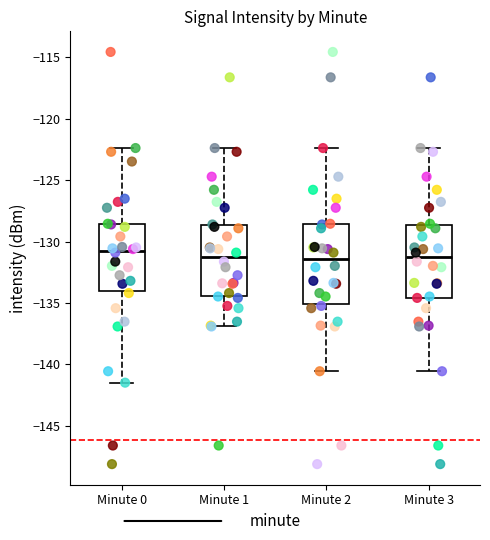

Reading left to right, transcribe this box plot: for each box, give where its median line is, the range the box spans, and where its two whiskers end, as read against the y-axis. The values are not printed on the chart, so give them approximately, as read against the axis.

Minute 0: median -131.0, box -134.0 to -128.5, whiskers -141.5 to -122.5
Minute 1: median -131.5, box -134.5 to -128.5, whiskers -137.0 to -122.5
Minute 2: median -131.5, box -135.0 to -128.5, whiskers -140.5 to -122.5
Minute 3: median -131.5, box -134.5 to -128.5, whiskers -140.5 to -122.5